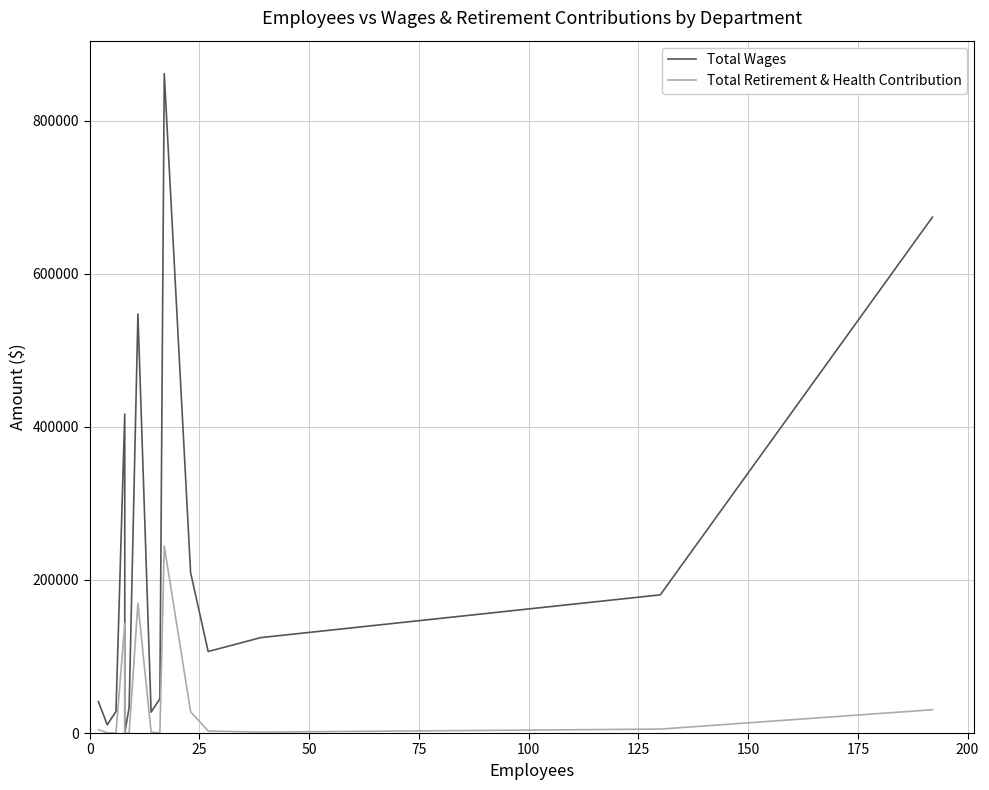

True or false: Total Retirement & Health Contribution has more than 2 interior local peaks.

True